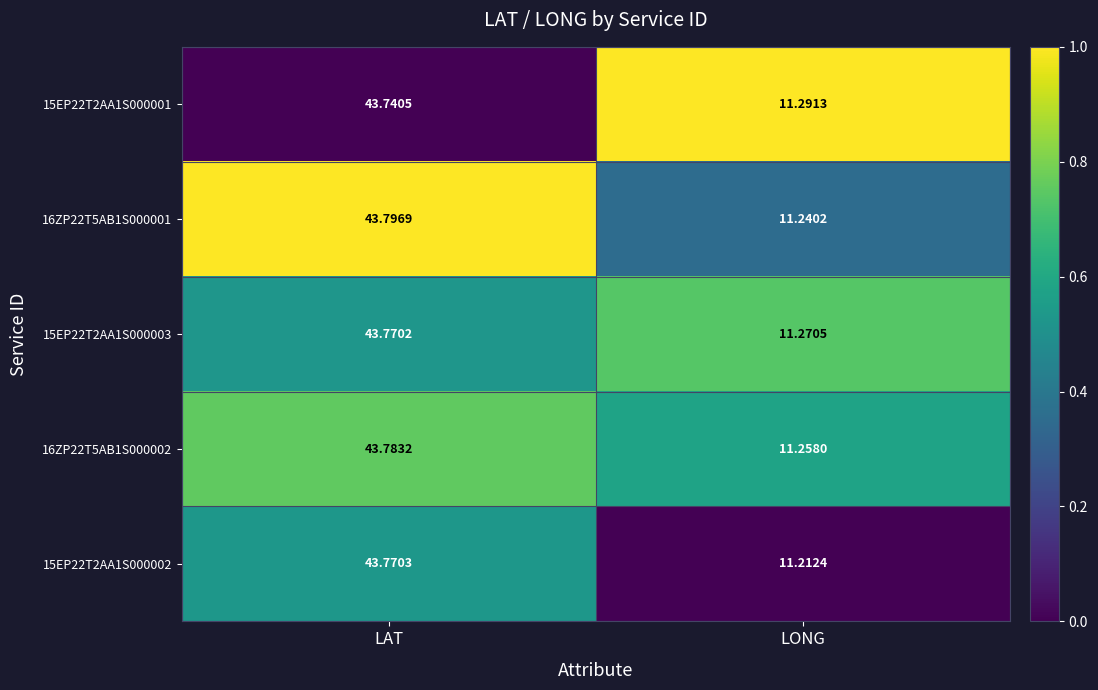

Between LAT and LONG, which series saw the biggest shift?

15EP22T2AA1S000002